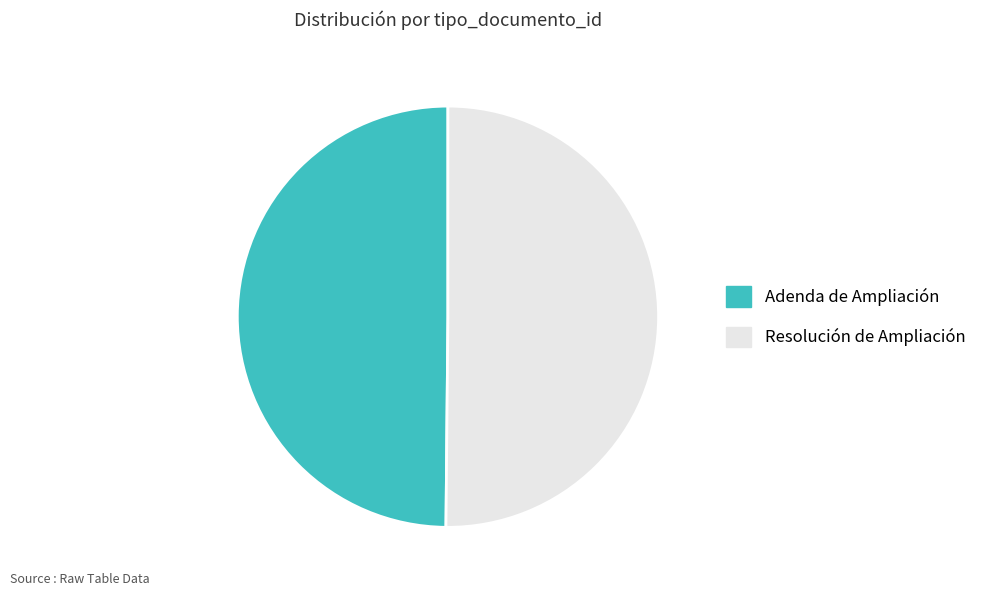

True or false: Adenda de Ampliación accounts for 58% of the total.

False